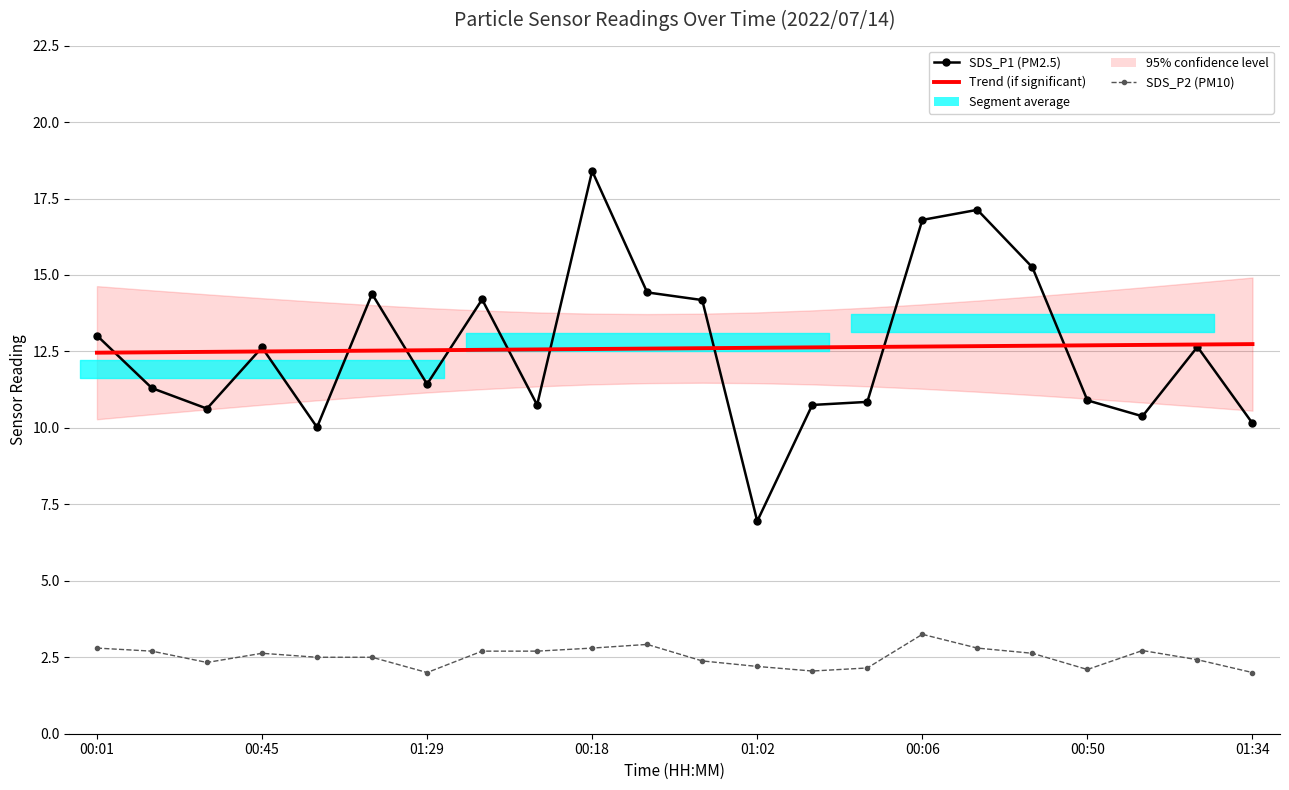

What is the sum of the Trend (SDS_P1) values at 10 and 16?

25.3